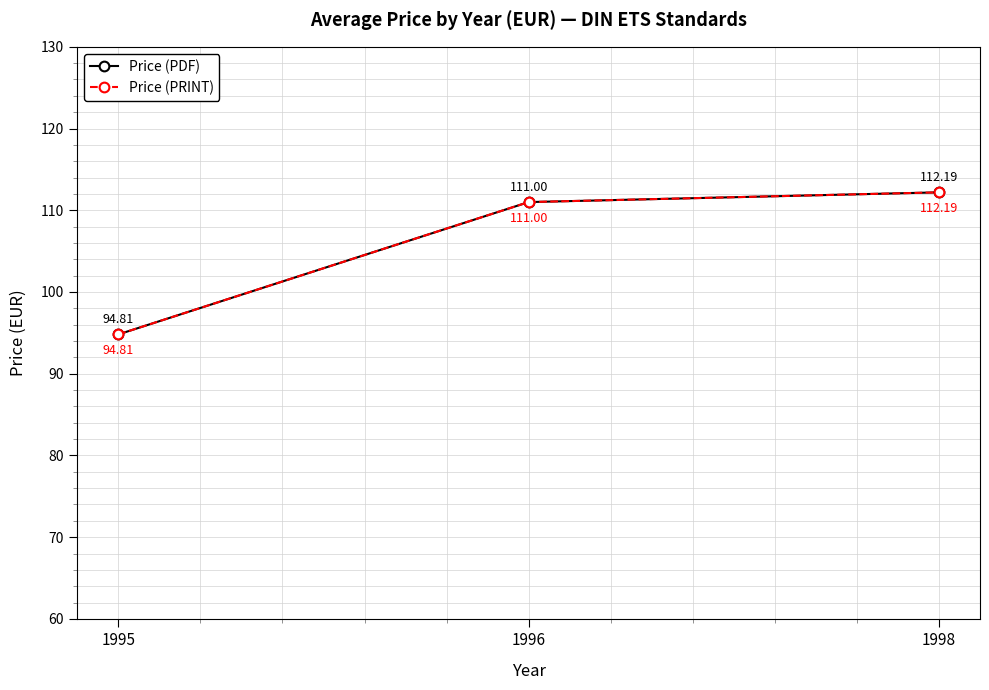

Does the chart have visible grid lines?

Yes